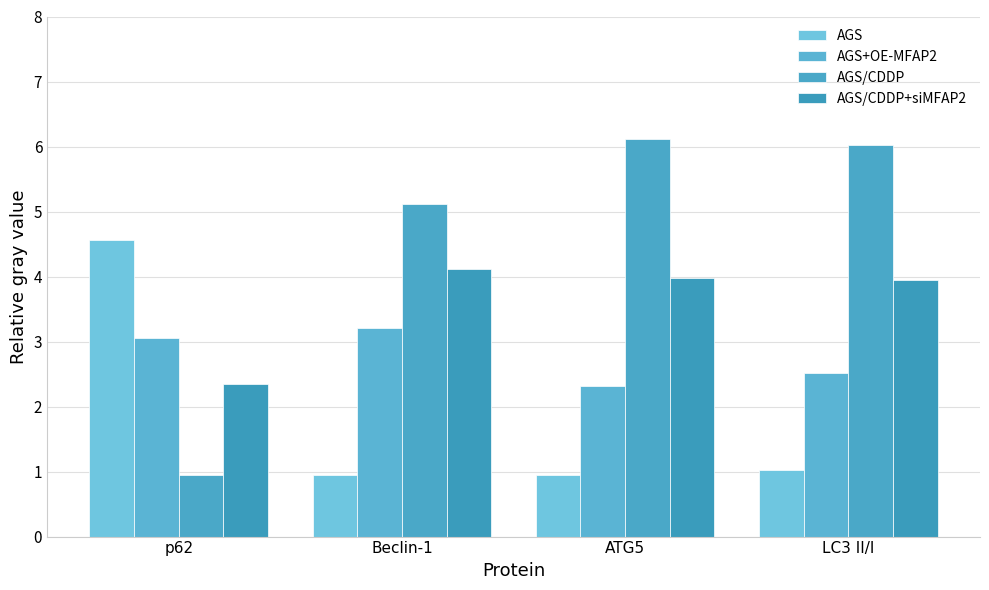

What are all the series names shown in the legend?

AGS, AGS+OE-MFAP2, AGS/CDDP, AGS/CDDP+siMFAP2